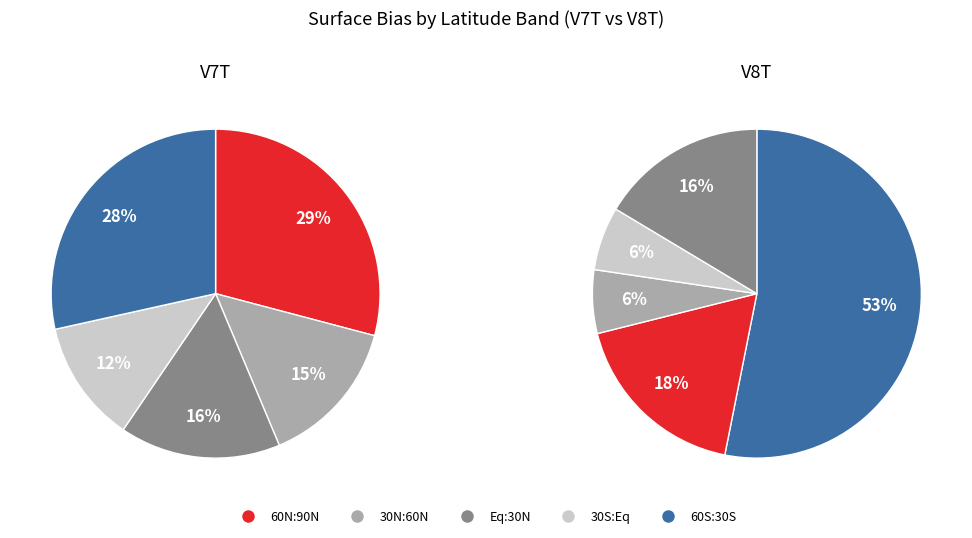

To the nearest percent, what is the average slice percentage?

20%